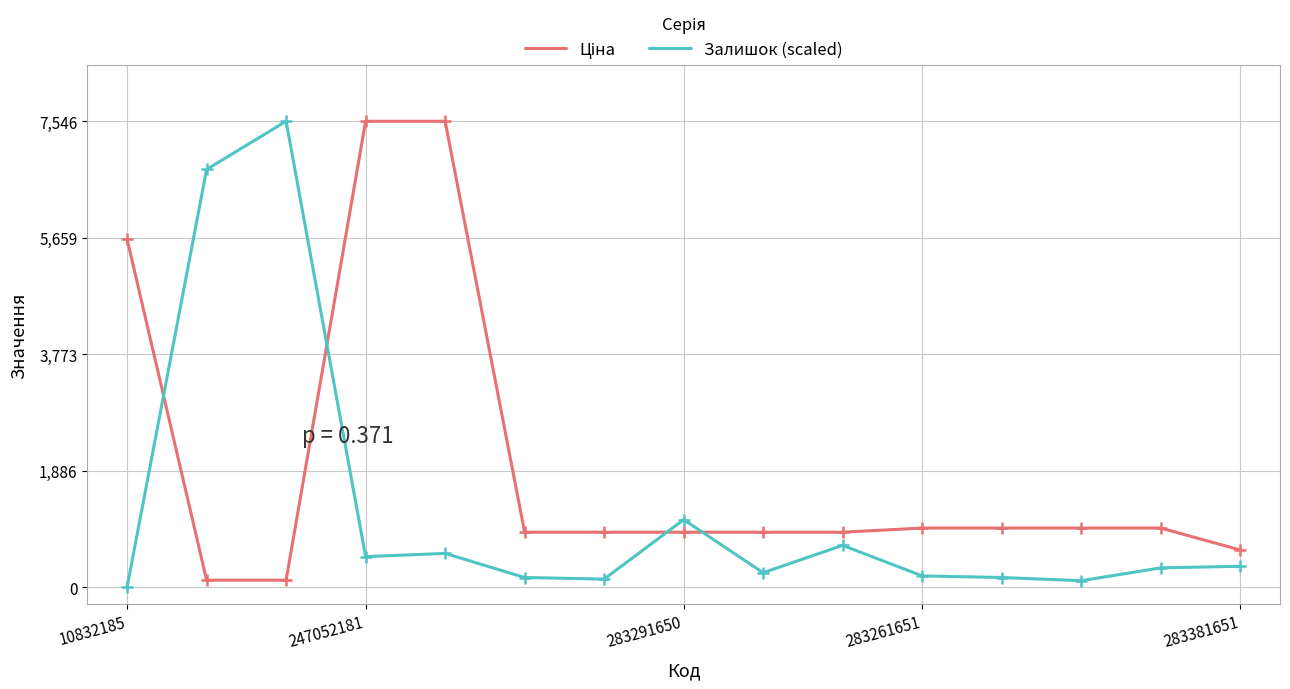

What is the difference between the maximum and minimum values in the Залишок (scaled) series?

7545.9